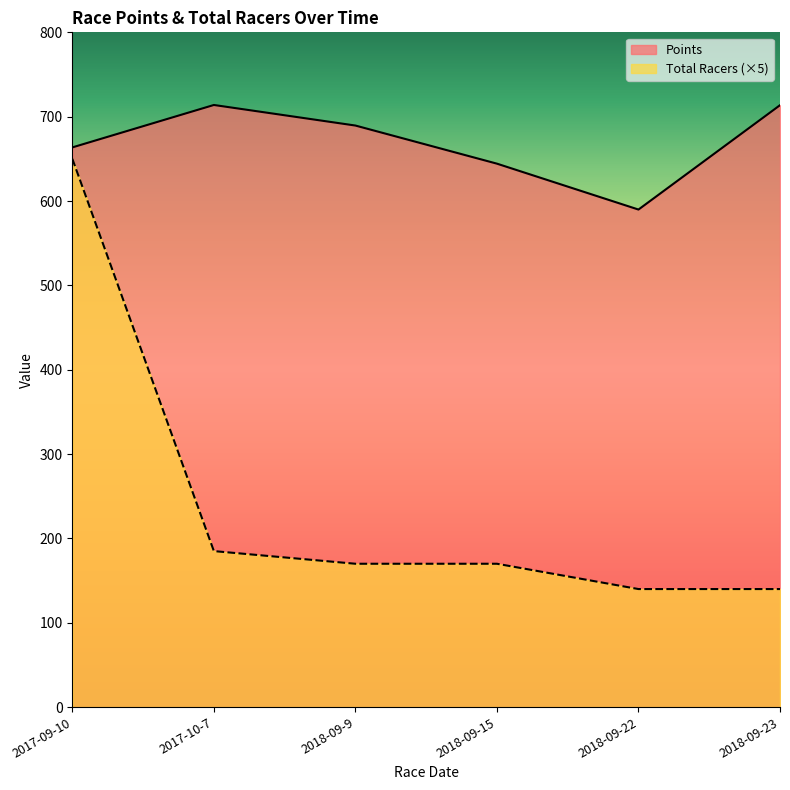

What is the maximum value shown in the chart?

713.9